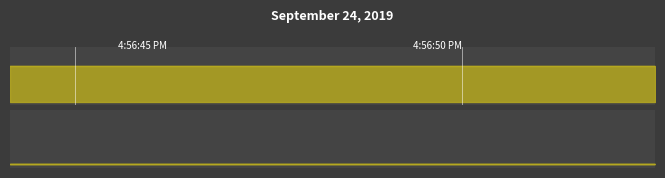

Reading left to right, list all the values displayed in this chart.

public: 1	1	1	1	1	1
featured: 0	0	0	0	0	0